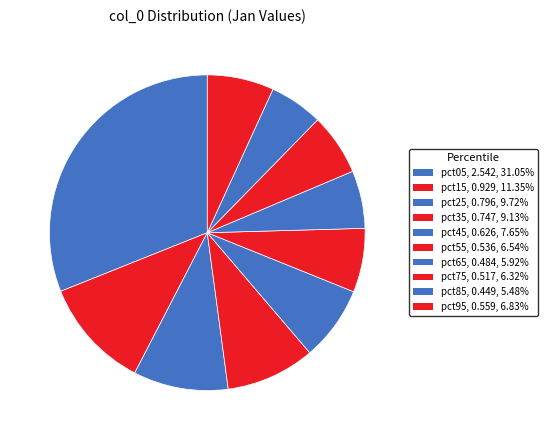

Is there any slice that represents more than half of the pie?

No